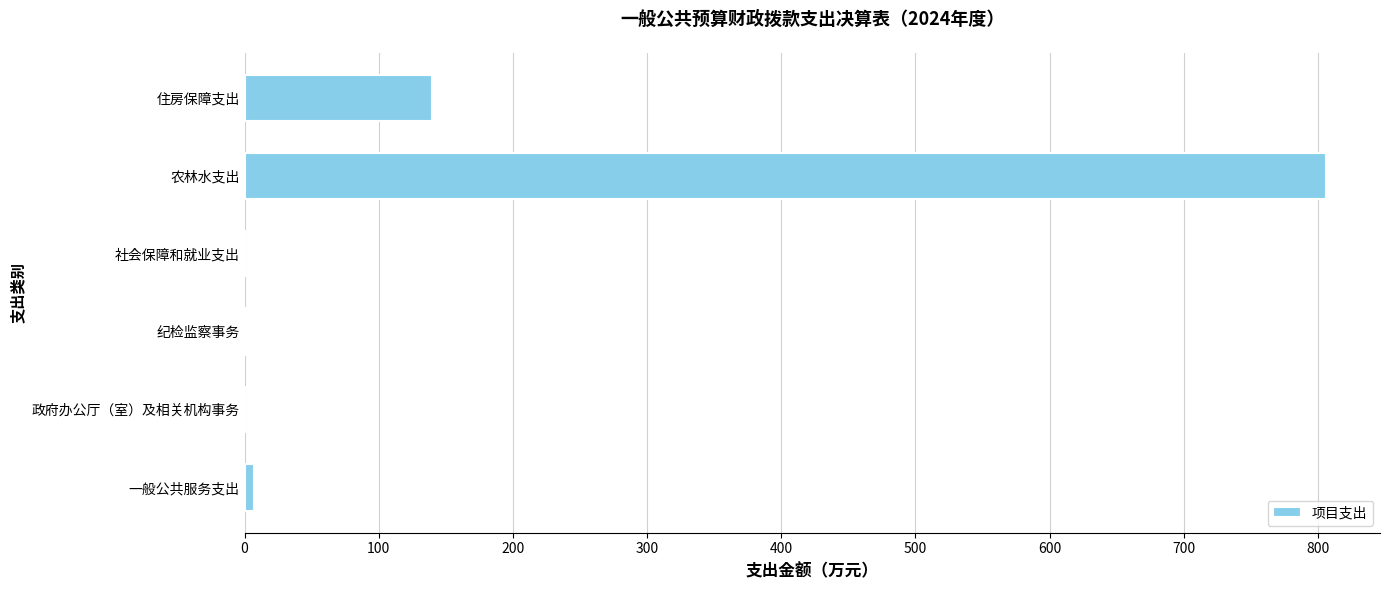

How many series are shown in this chart?

1